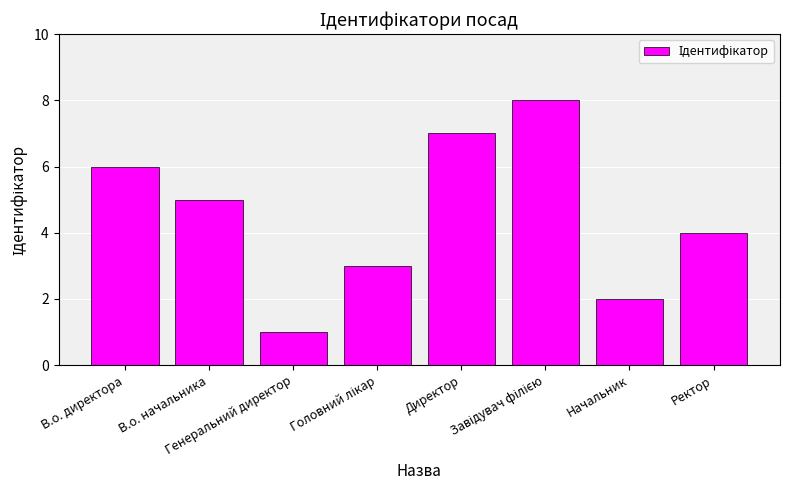

What is the sum of the values at Директор and Начальник?

9